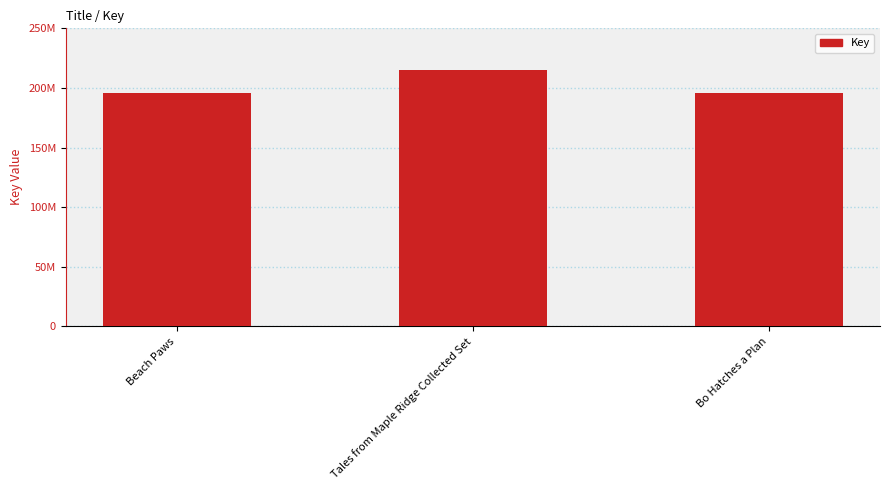

Does the chart contain any negative values?

No